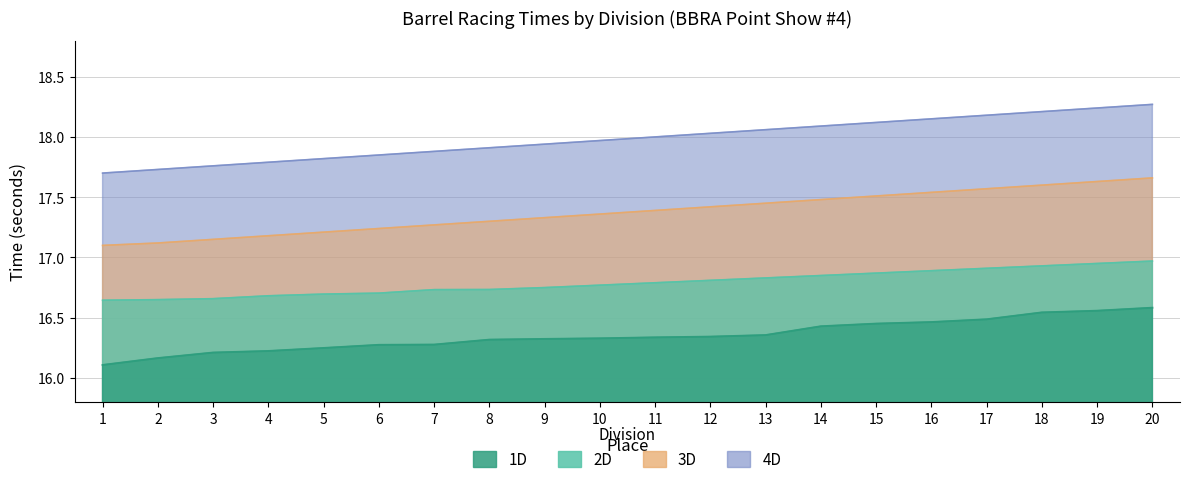

At which category is the sum across all series the highest?

20